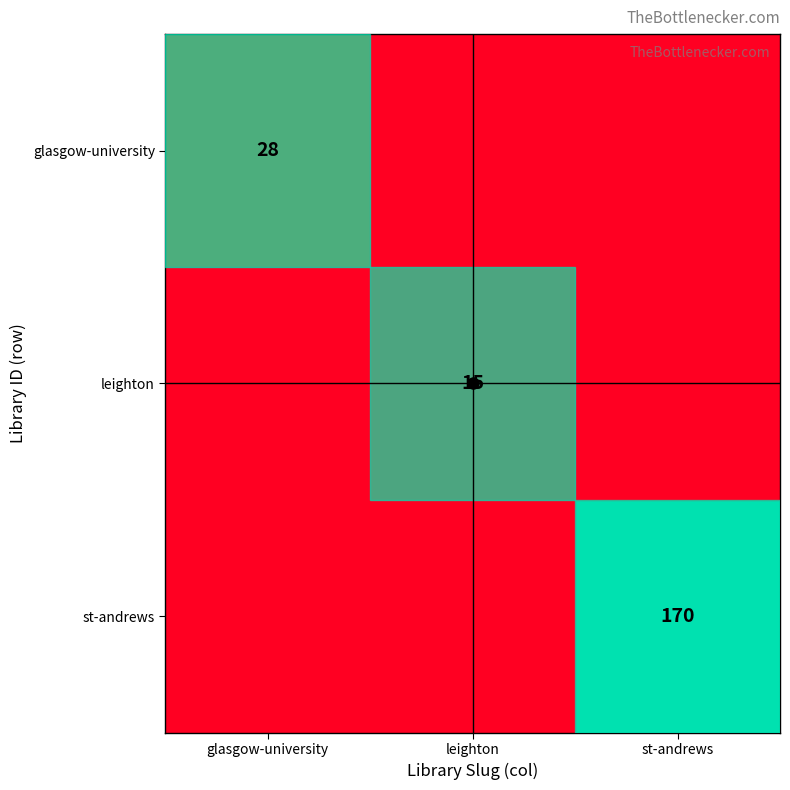

How many values in the st-andrews series exceed 0?

1